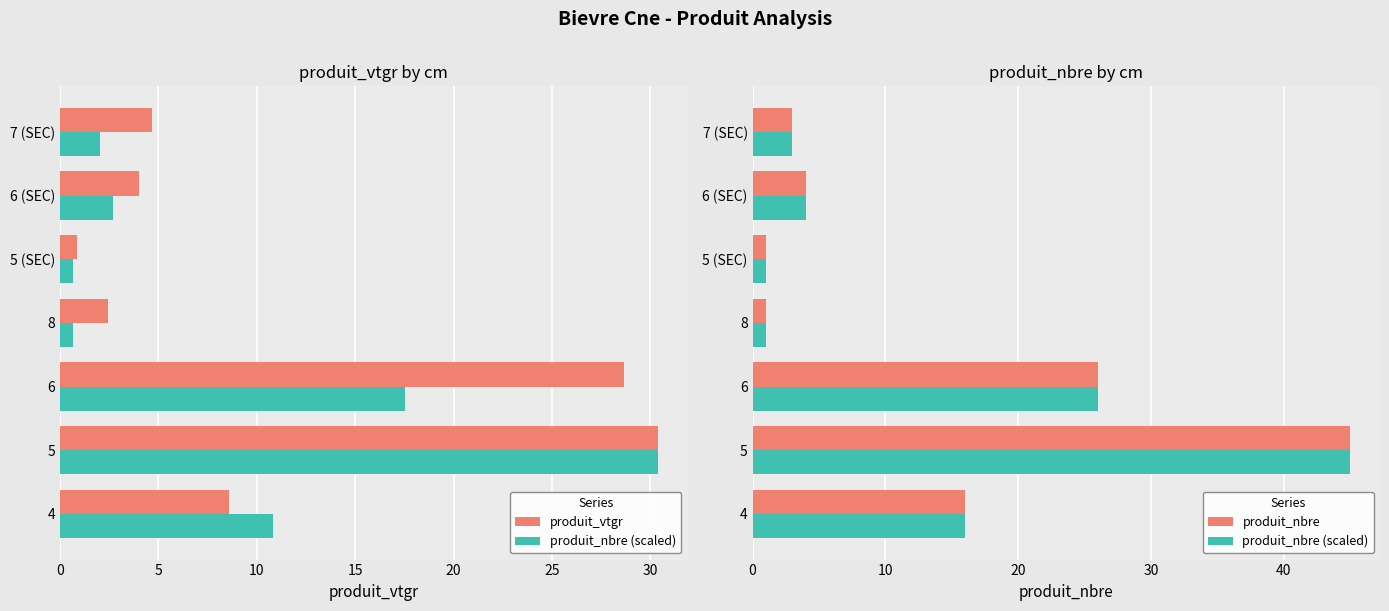

Which series has the largest total across all categories?

produit_nbre (scaled)